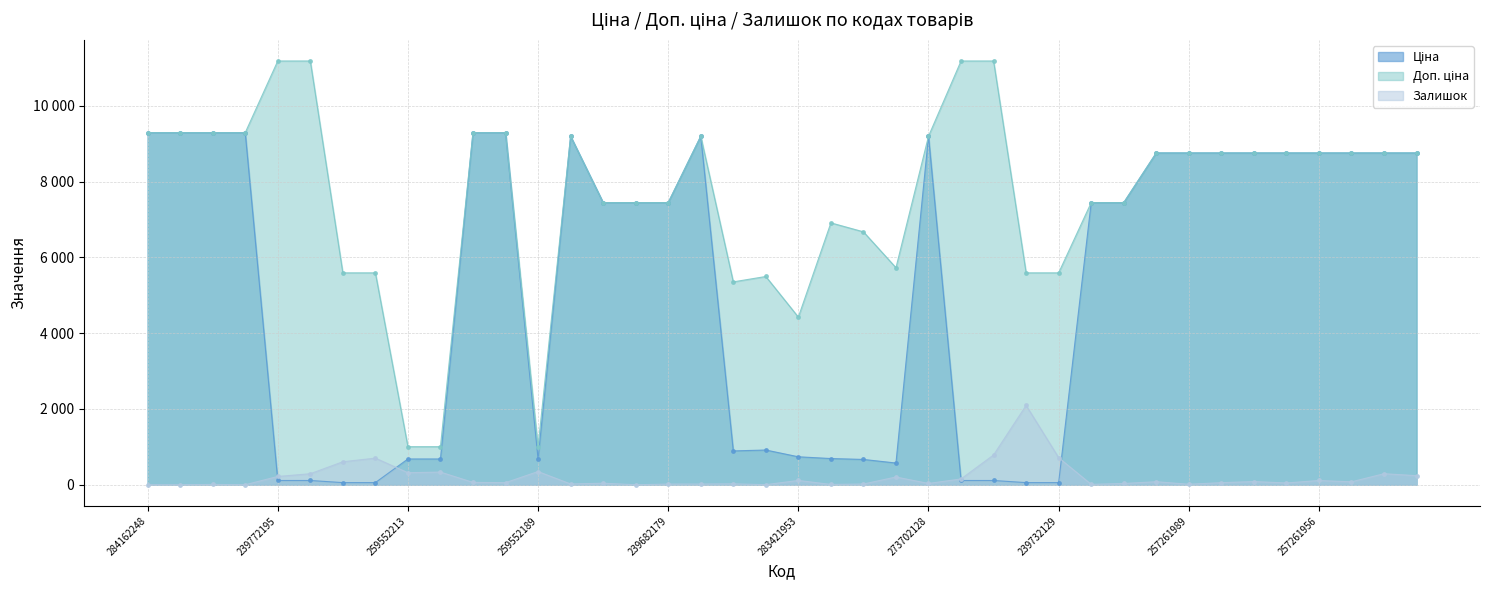

Reading left to right, what are all the values shown in this chart?

Ціна: 9290.5	9290.5	9290.5	9290.5	111.8	111.8	55.9	55.9	679.8	679.8	9290.5	9290.5	679.8	9196.3	7444.6	7444.6	7444.6	9196.3	892.2	915.8	737.2	691.0	667.4	572.7	9196.3	111.8	111.8	55.9	55.9	7444.6	7444.6	8755.5	8755.5	8755.5	8755.5	8755.5	8755.5	8755.5	8755.5	8755.5
Доп. ціна: 9290.5	9290.5	9290.5	9290.5	11182.0	11182.0	5591.0	5591.0	1004.1	1004.1	9290.5	9290.5	1004.1	9196.3	7444.6	7444.6	7444.6	9196.3	5353.1	5495.0	4423.0	6910.3	6673.6	5727.0	9196.3	11182.0	11182.0	5591.0	5591.0	7444.6	7444.6	8755.5	8755.5	8755.5	8755.5	8755.5	8755.5	8755.5	8755.5	8755.5
Залишок: 0.0	0.0	8.0	0.0	218.0	290.0	606.0	702.0	317.0	334.0	62.0	55.0	348.0	20.0	40.0	0.0	17.0	18.0	24.0	2.0	113.0	8.0	19.0	204.0	34.0	153.0	786.0	2093.0	714.0	10.0	33.0	80.0	13.0	55.0	84.0	47.0	112.0	77.0	291.0	239.0